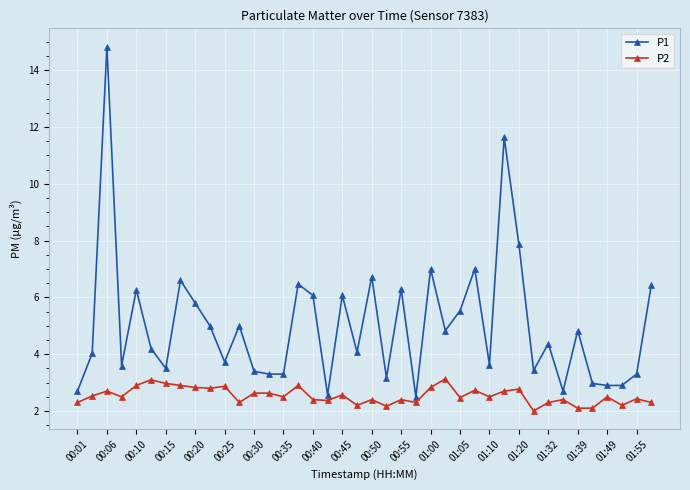

What is the smallest value displayed?

2.0